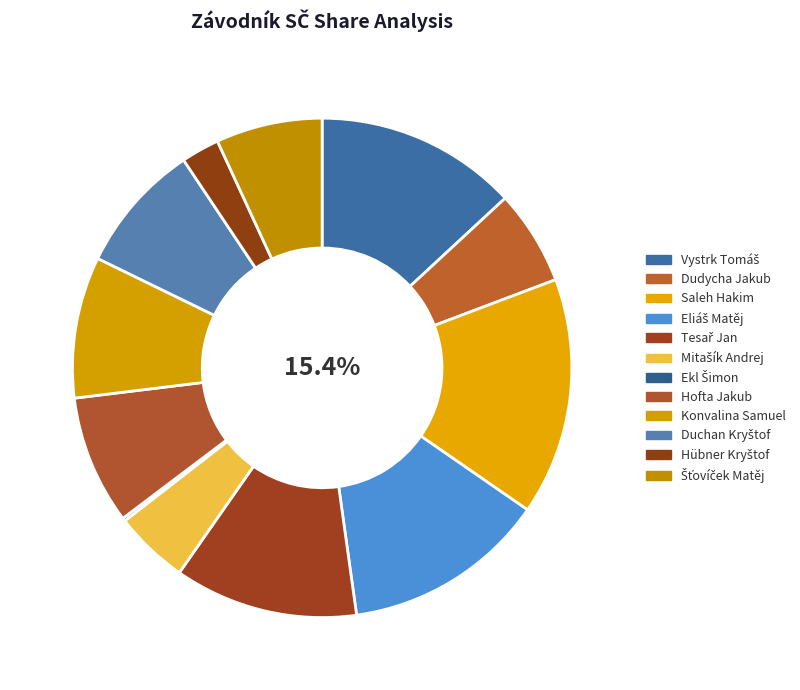

To the nearest percent, what is the average slice percentage?

8%